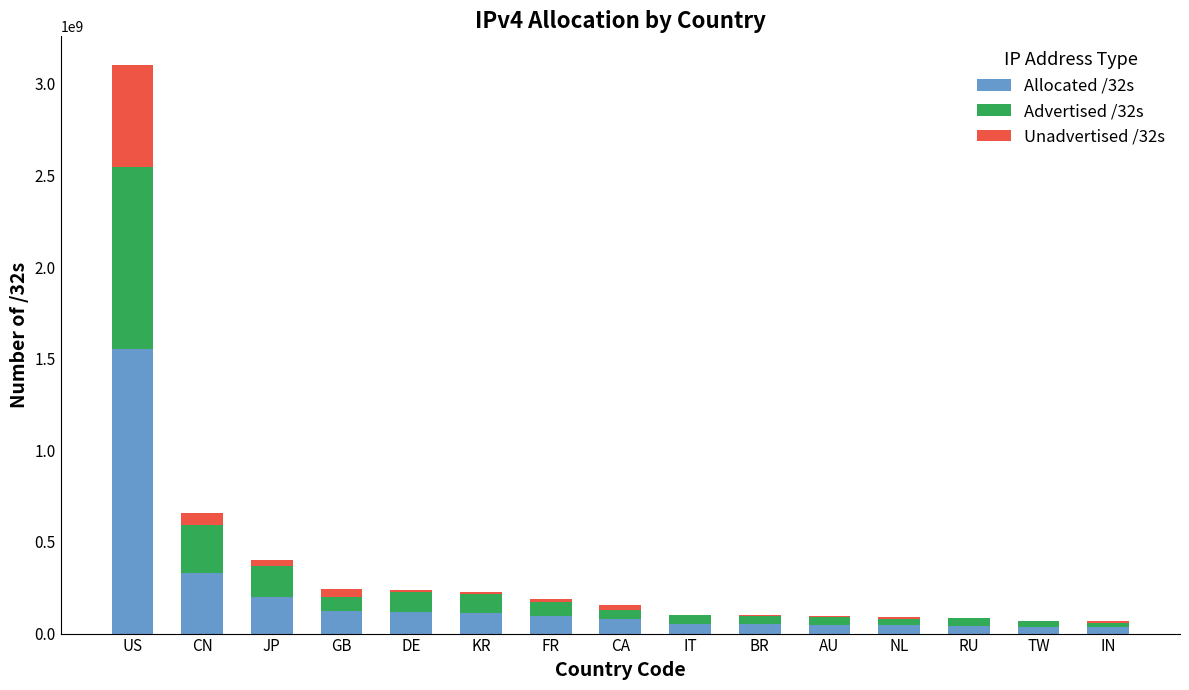

At which label does Allocated /32s reach its peak?

US